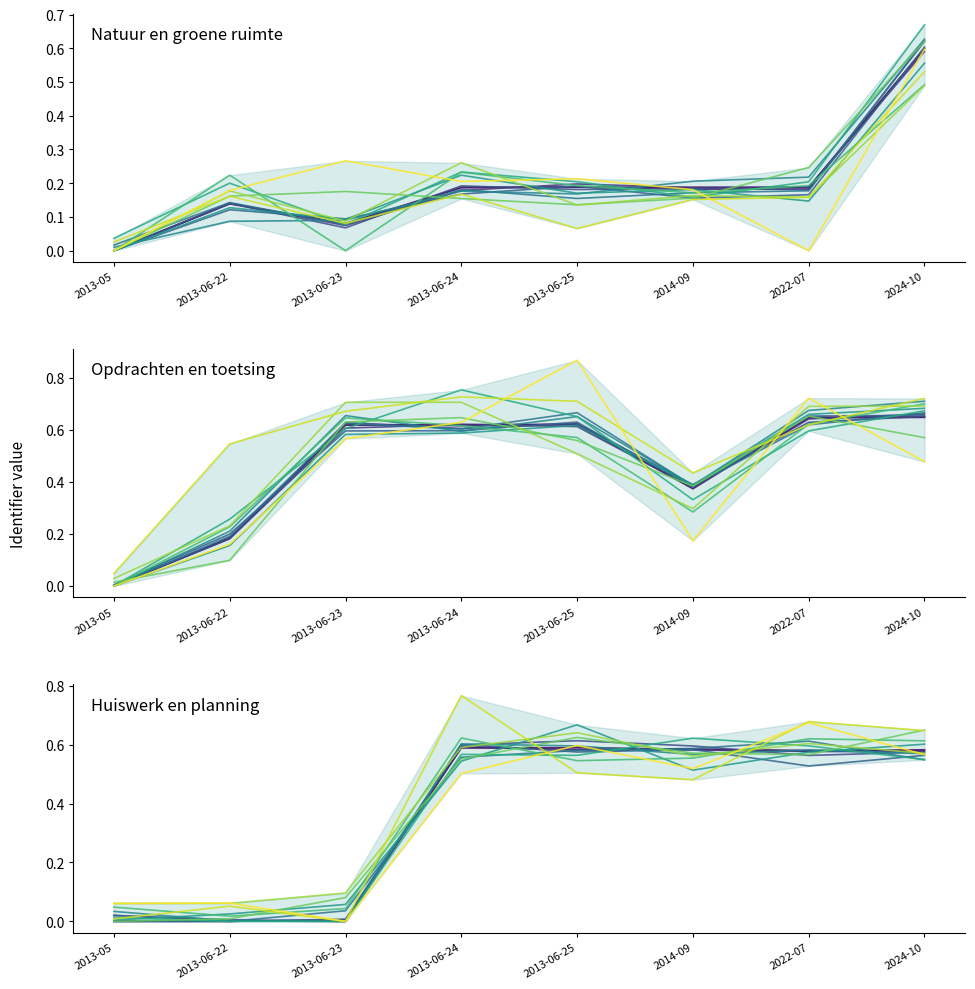

At which label is Opdrachten en toetsing trace 0 closest to 0?

2013-05